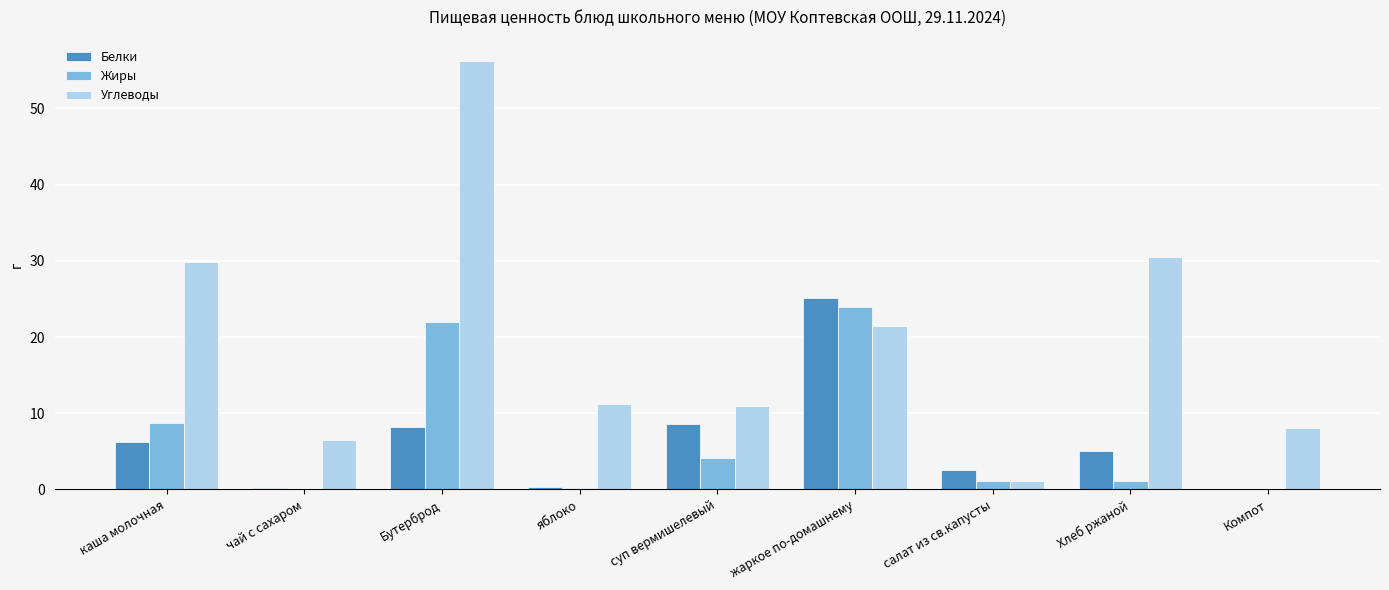

Is it true that Белки equals 0.0 at Компот?

True